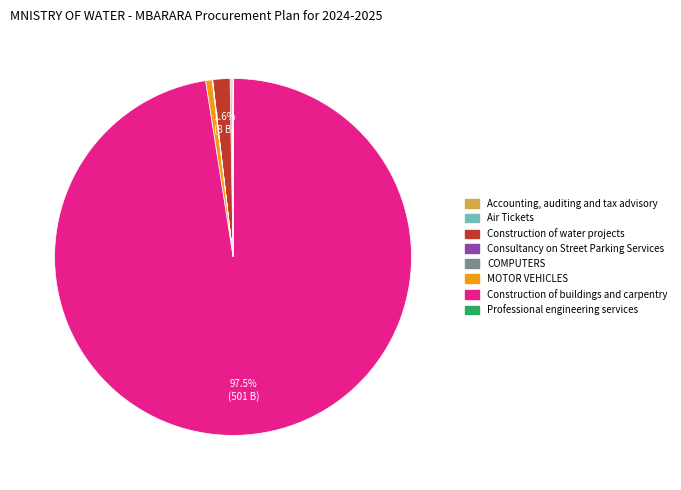

What percentage is NOT represented by Construction of water projects?

98.4%